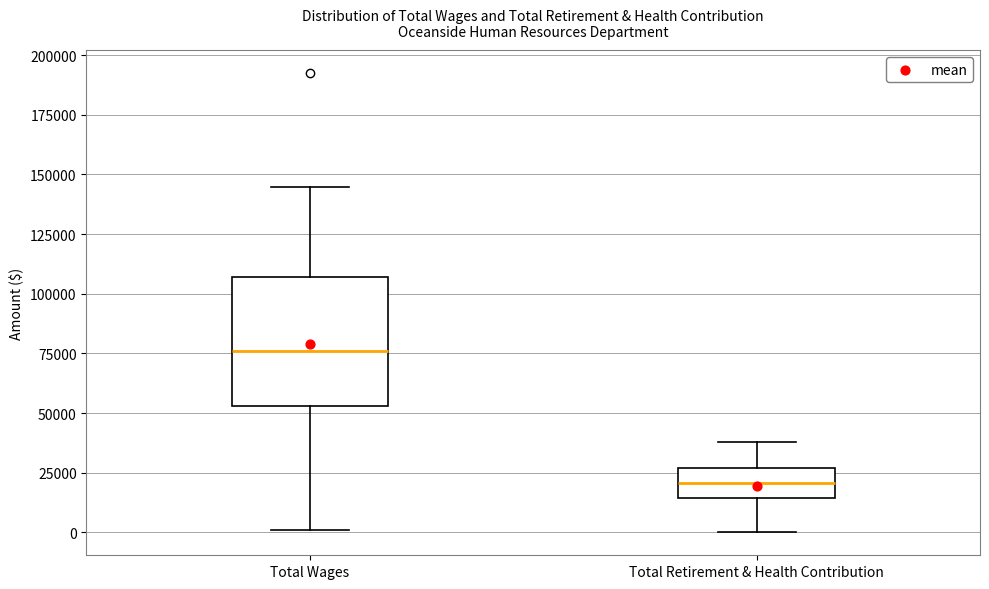

Comparing the boxes themselves (not the whiskers), which one is the tallest?

Total Wages